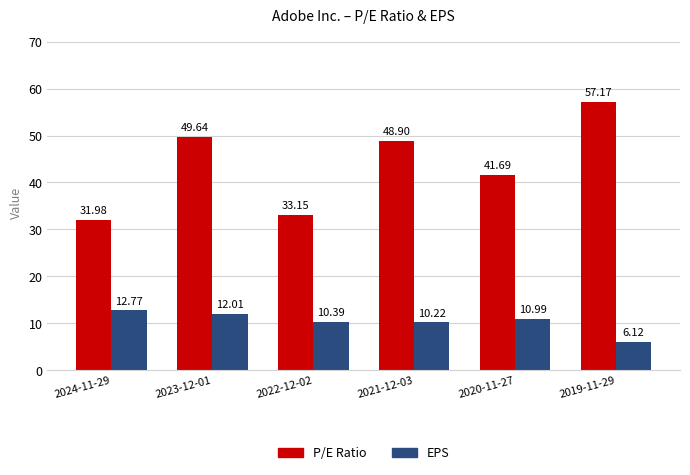

Are the bars horizontal?

No